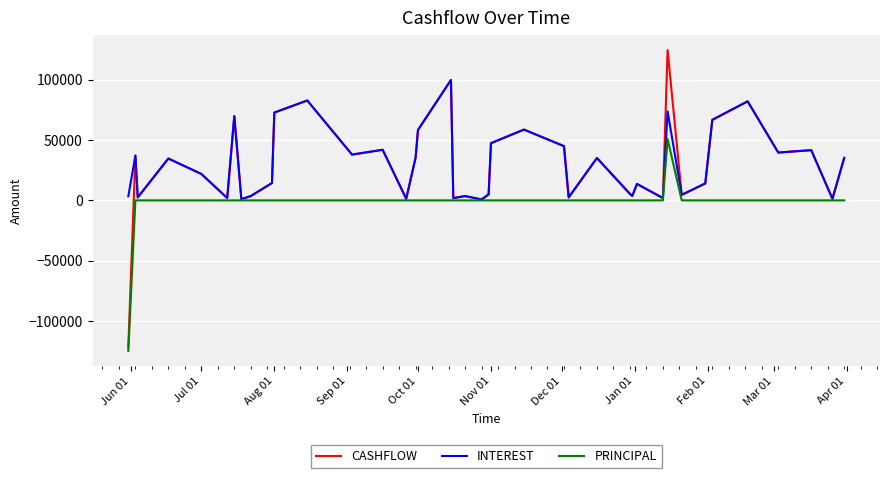

What is the difference between the maximum and minimum values in the PRINCIPAL series?

175518.9